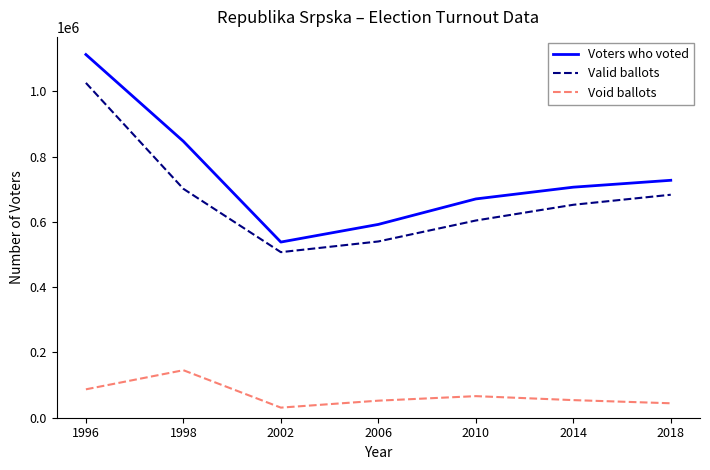

What are all the series names shown in the legend?

Voters who voted, Valid ballots, Void ballots